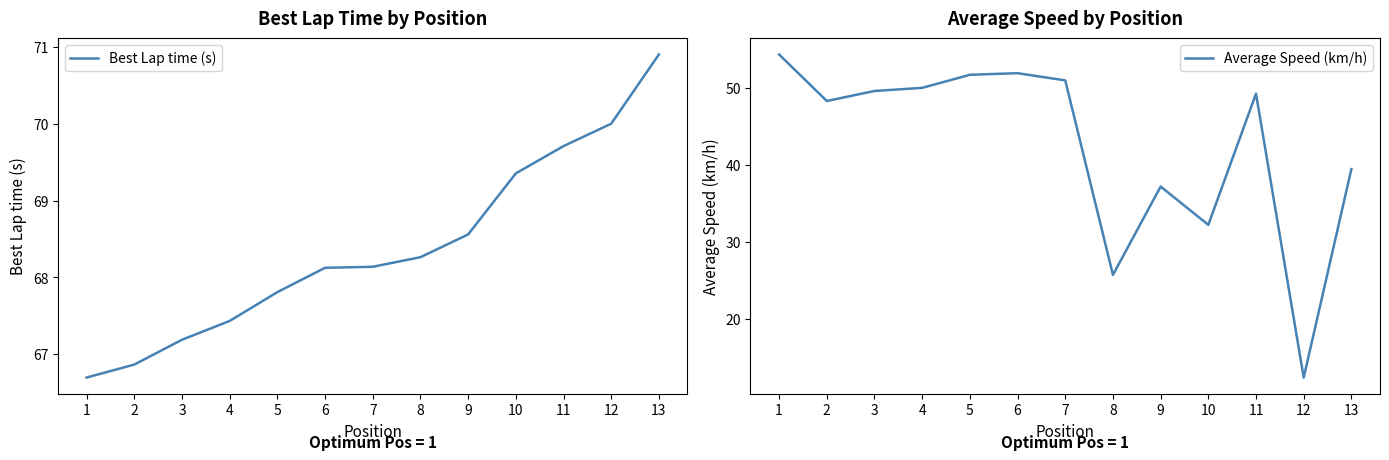

Is the value of Best Lap time (s) at 4 greater than the value of Average Speed (km/h) at 2?

Yes